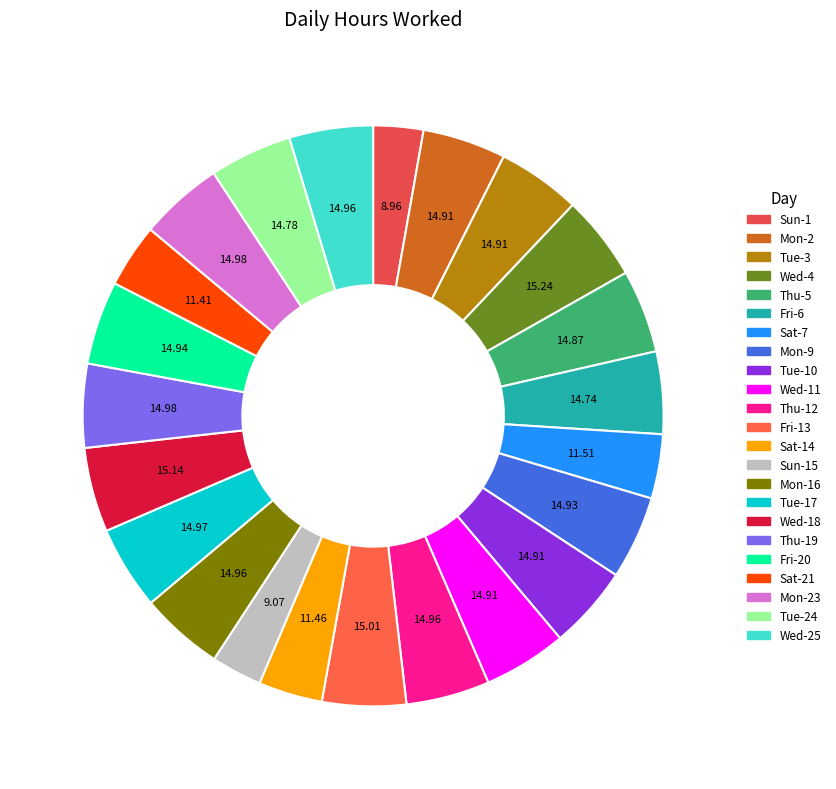

Which category has the smallest portion of the pie?

Sun-1